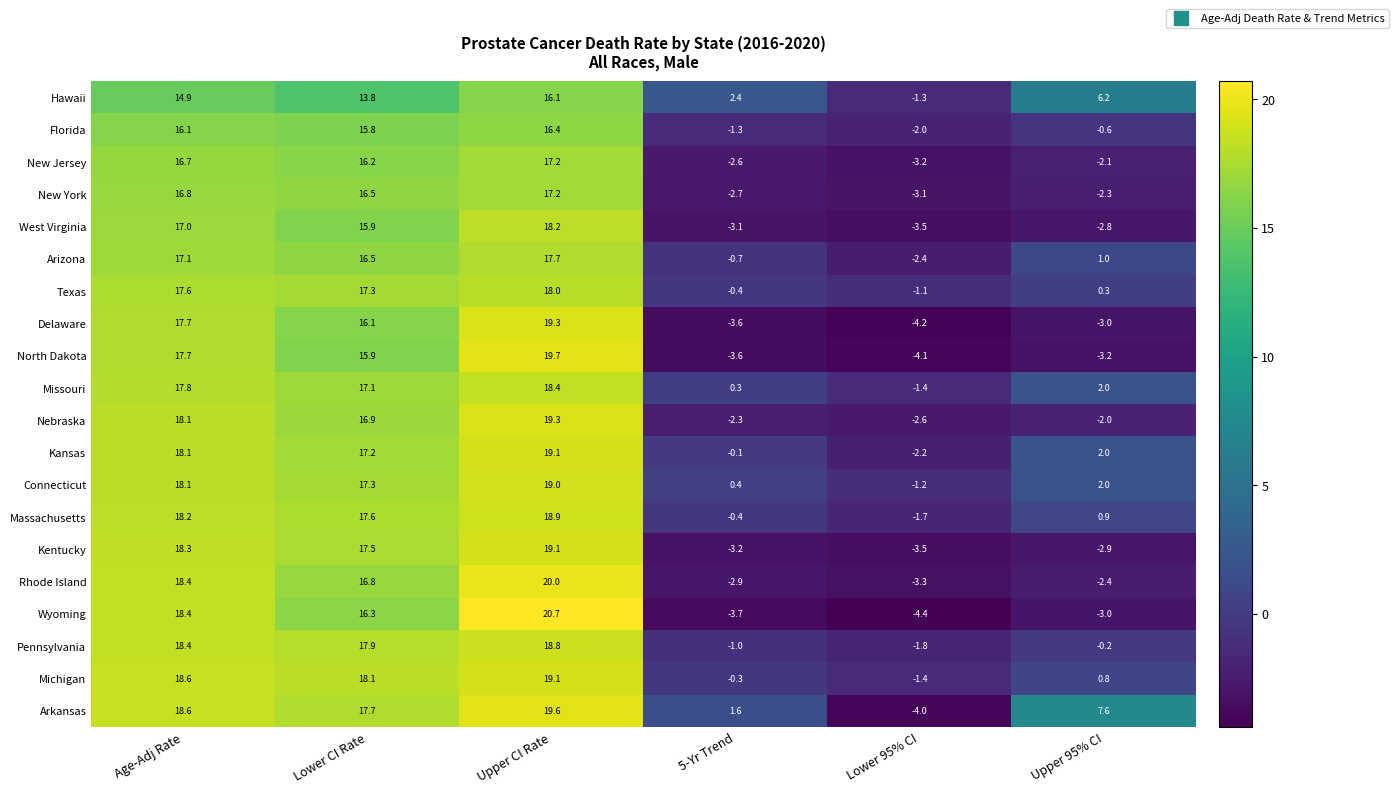

Where does the Texas series first go above 17?

Age-Adj Rate